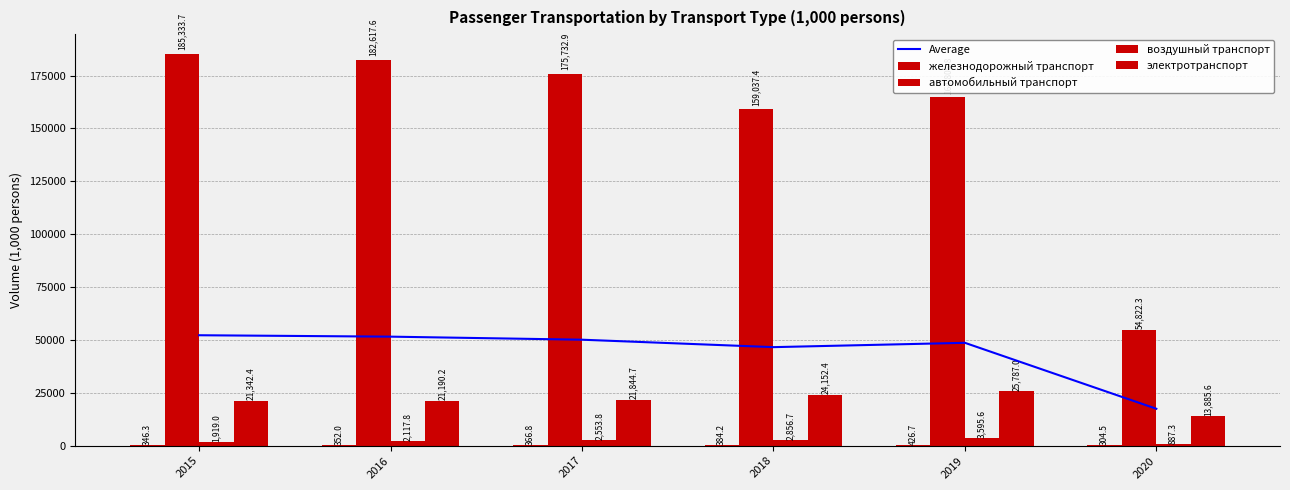

How many data points in автомобильный транспорт are above 175732?

3